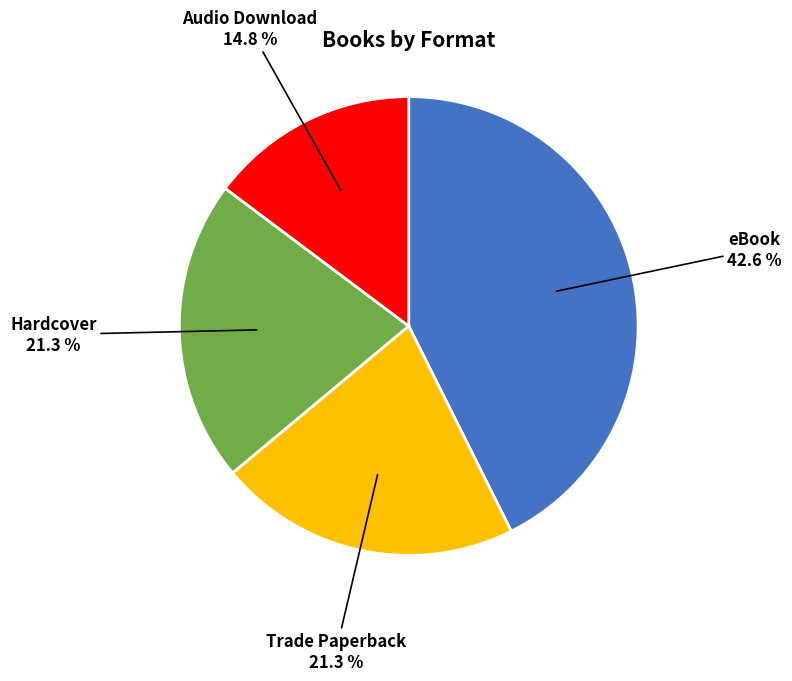

Is there a majority slice in this chart?

No